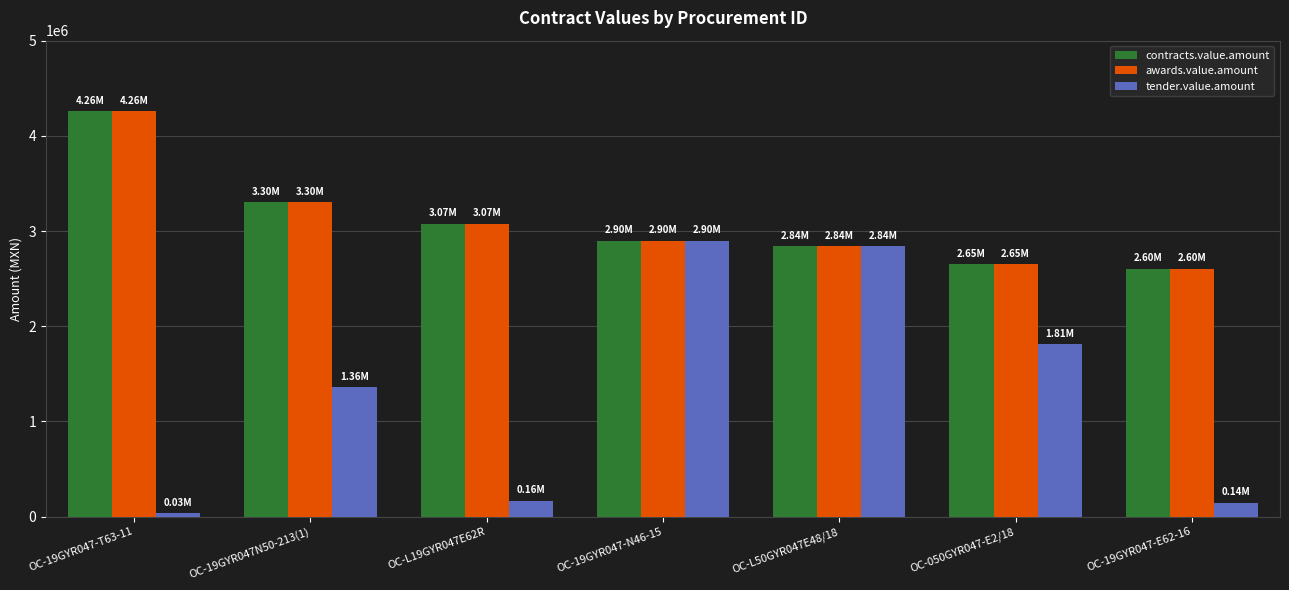

True or false: awards.value.amount has a value of 7611050.2 at OC-19GYR047-T63-11.

False